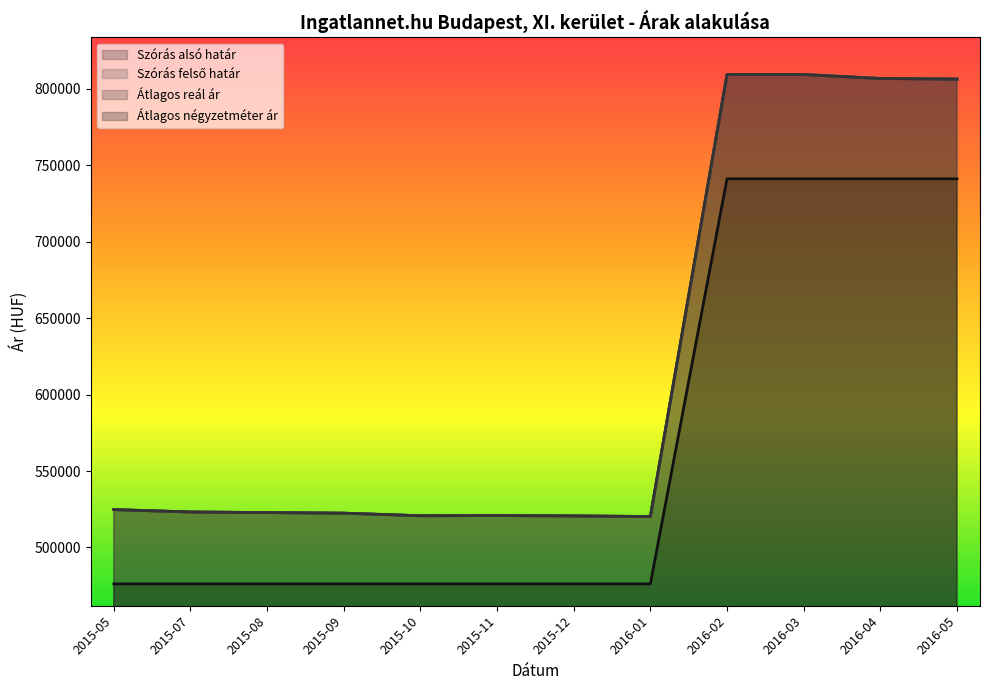

True or false: Szórás felső határ has a value of 520247 at 2016-01.

True